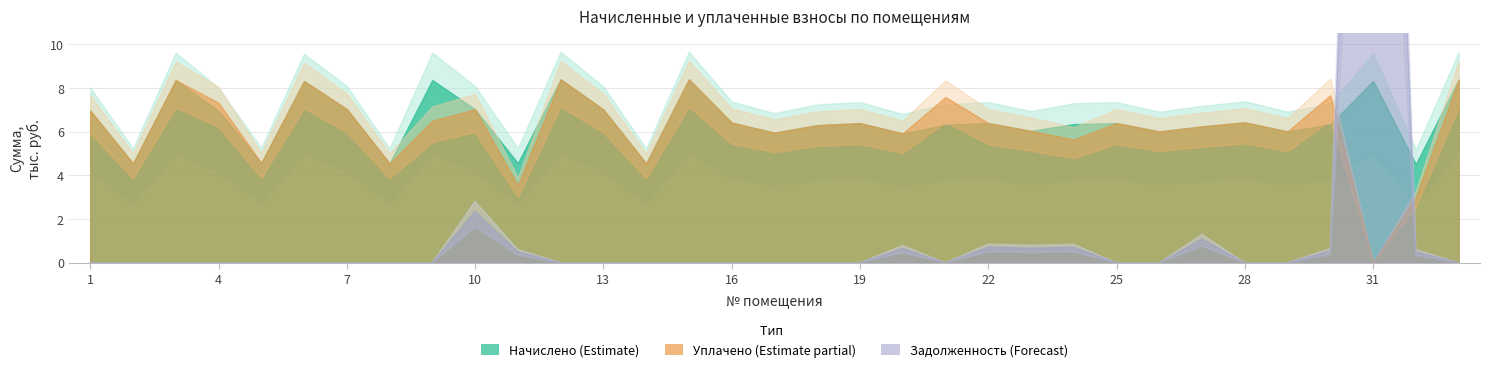

Where is the first local minimum for начислено?

2